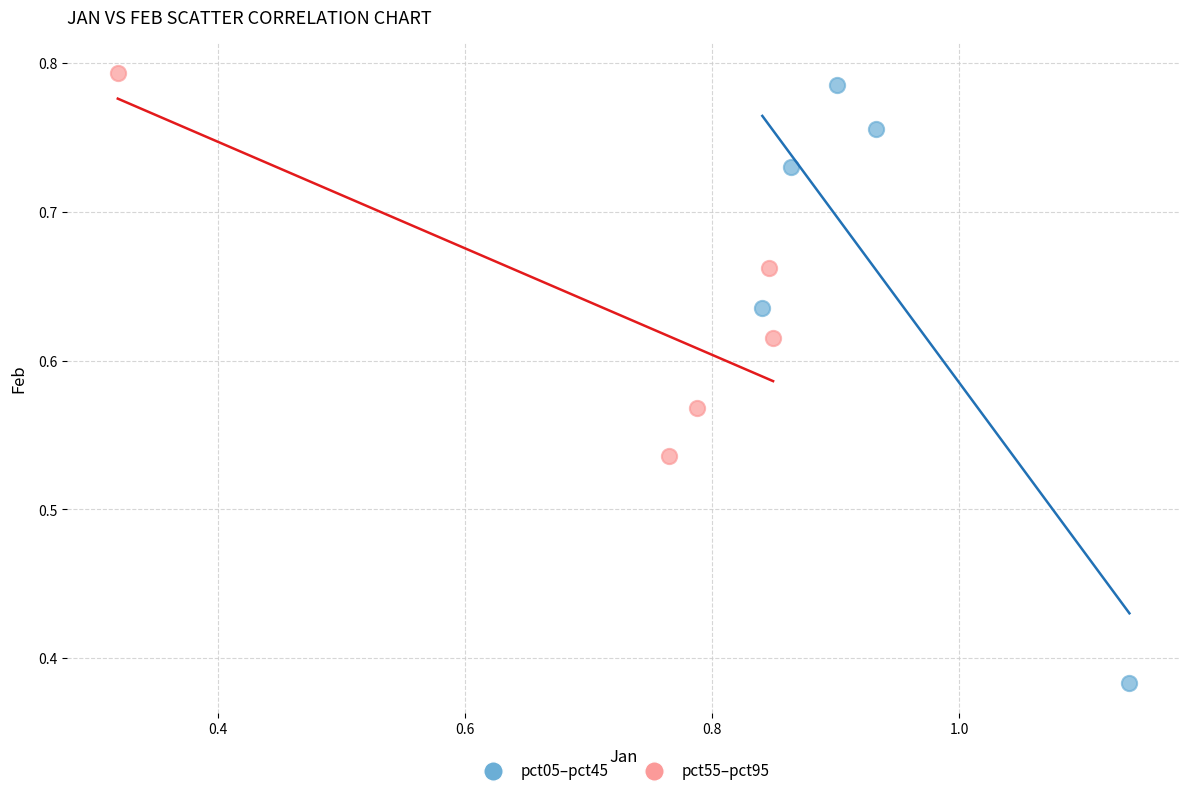

Which series contains the lowest Y value?

pct05–pct45